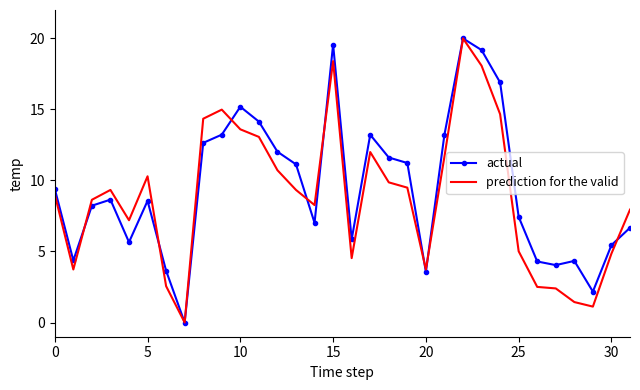

What is the maximum value shown in the chart?

20.0